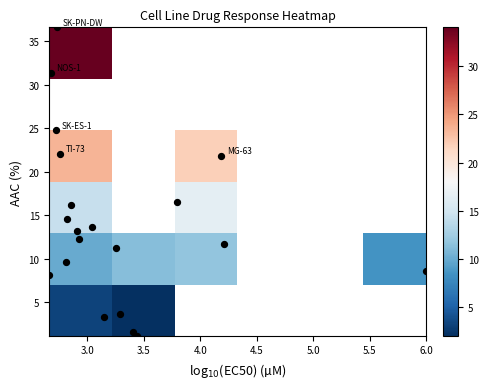

What is the average value?

14.1